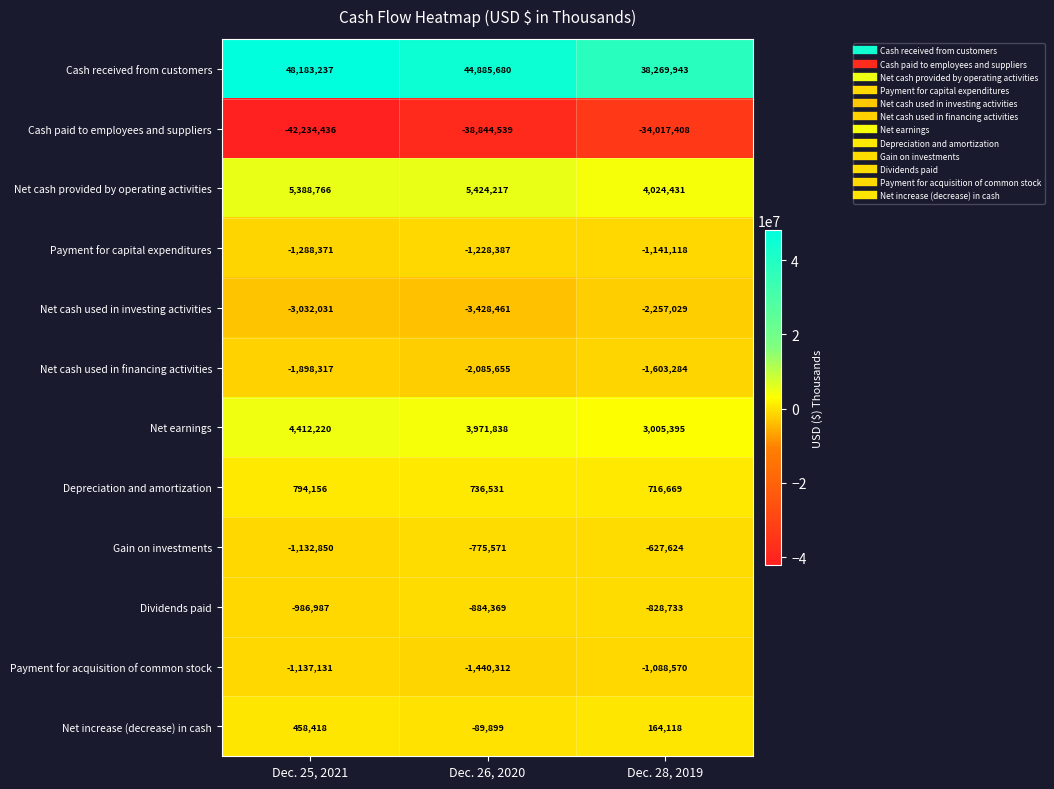

At Dec. 25, 2021, list the series in order from largest to smallest.

Cash received from customers, Net cash provided by operating activities, Net earnings, Depreciation and amortization, Net increase (decrease) in cash, Dividends paid, Gain on investments, Payment for acquisition of common stock, Payment for capital expenditures, Net cash used in financing activities, Net cash used in investing activities, Cash paid to employees and suppliers